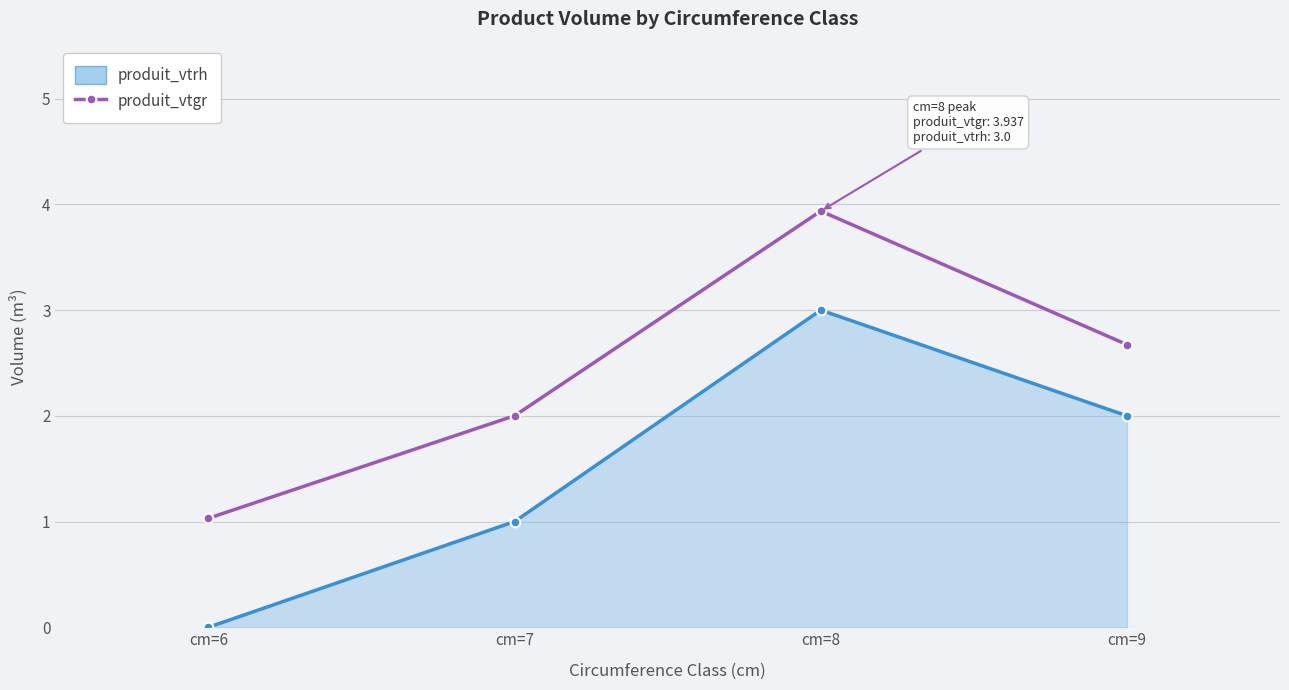

At which label does produit_vtrh reach its peak?

cm=8